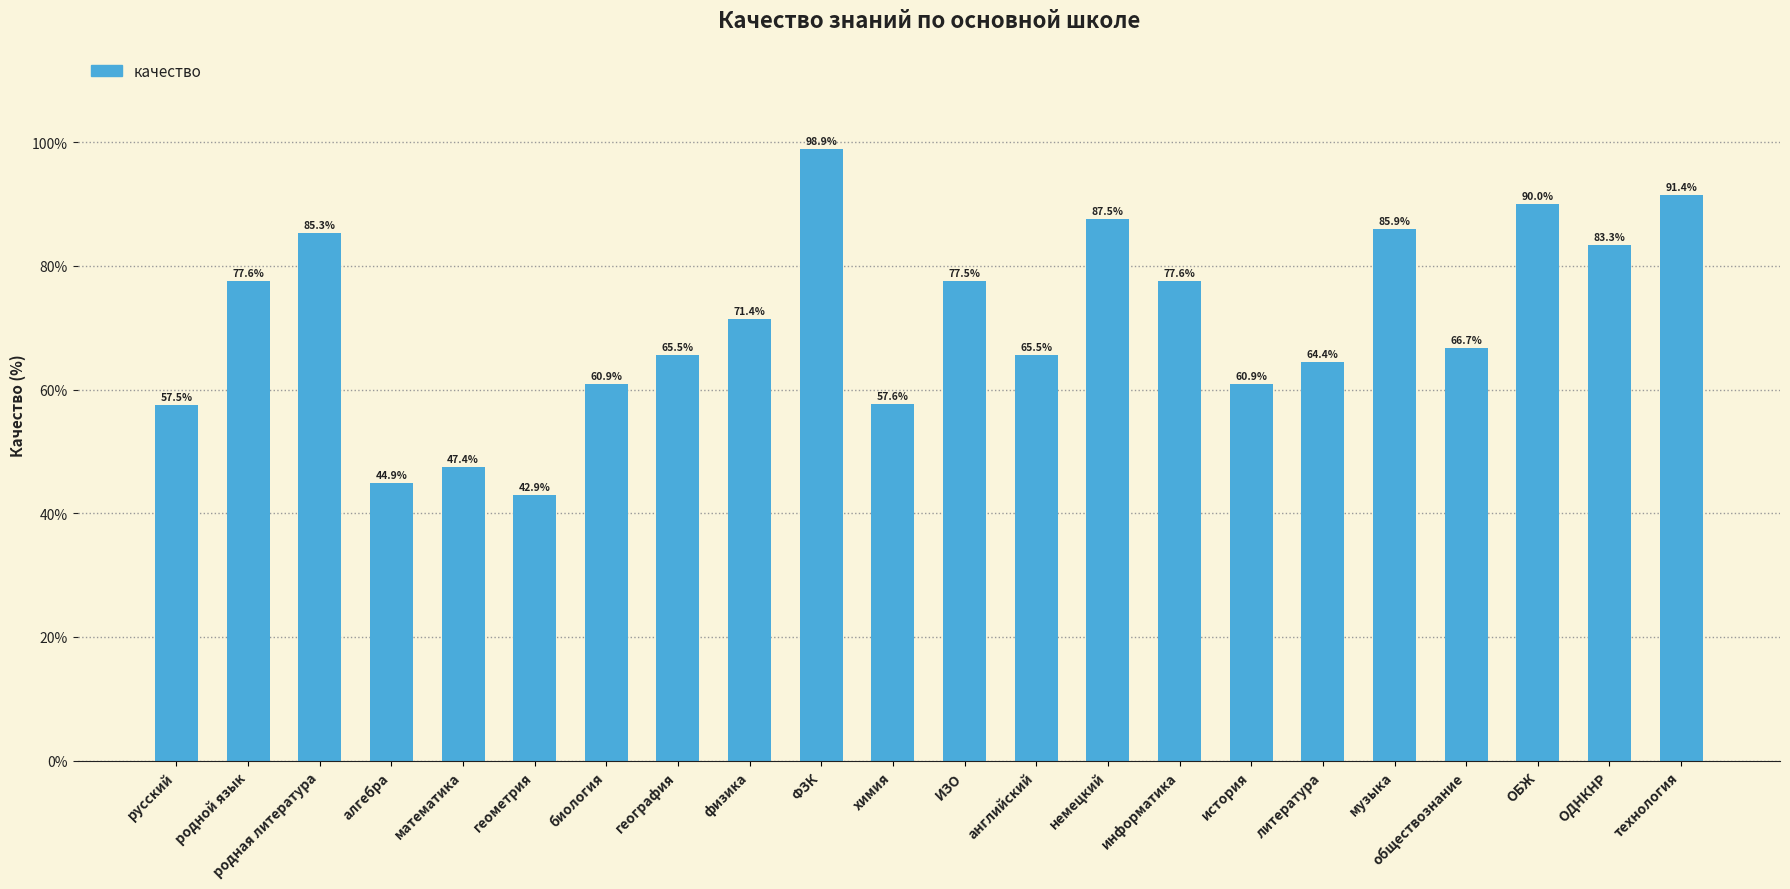

What value does the data have at геометрия?

42.9